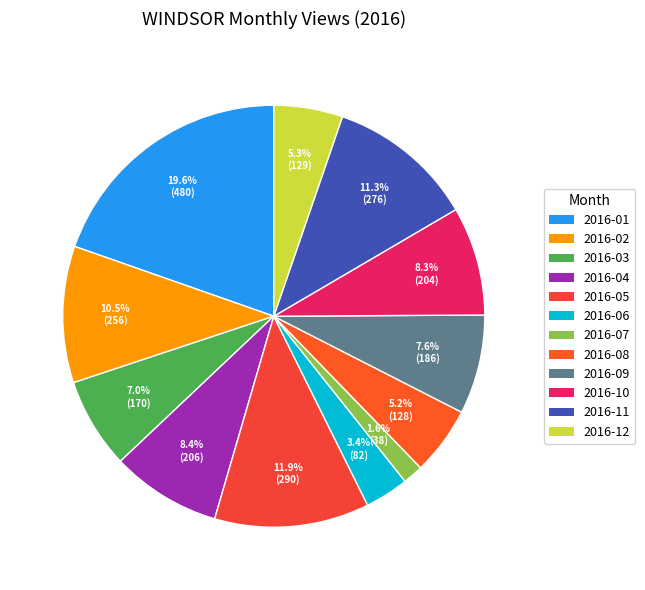

What is the change in value from 2016-05 to 2016-12?

-161